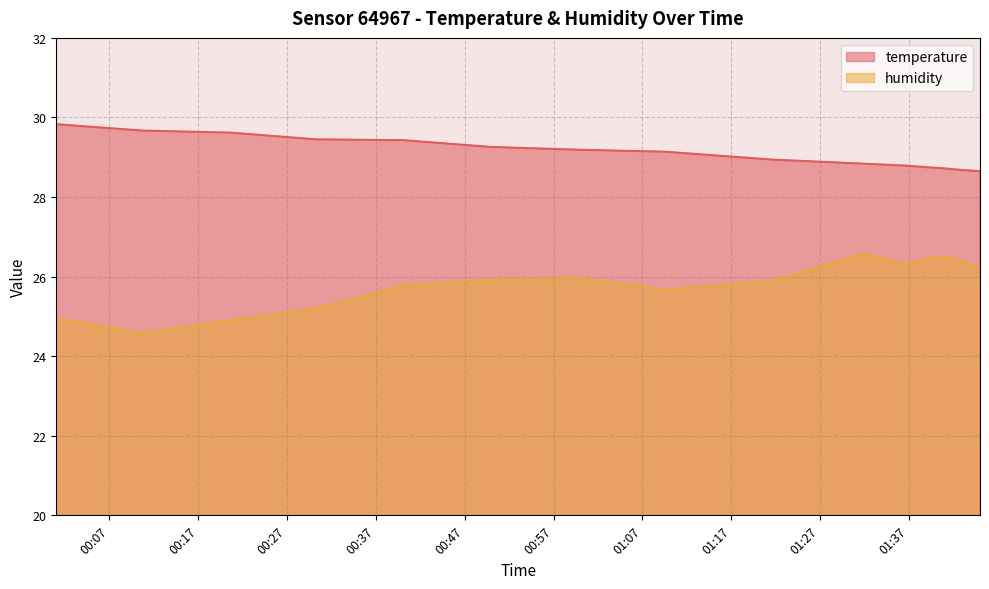

What is the label of the 14th point from the left?

02:10